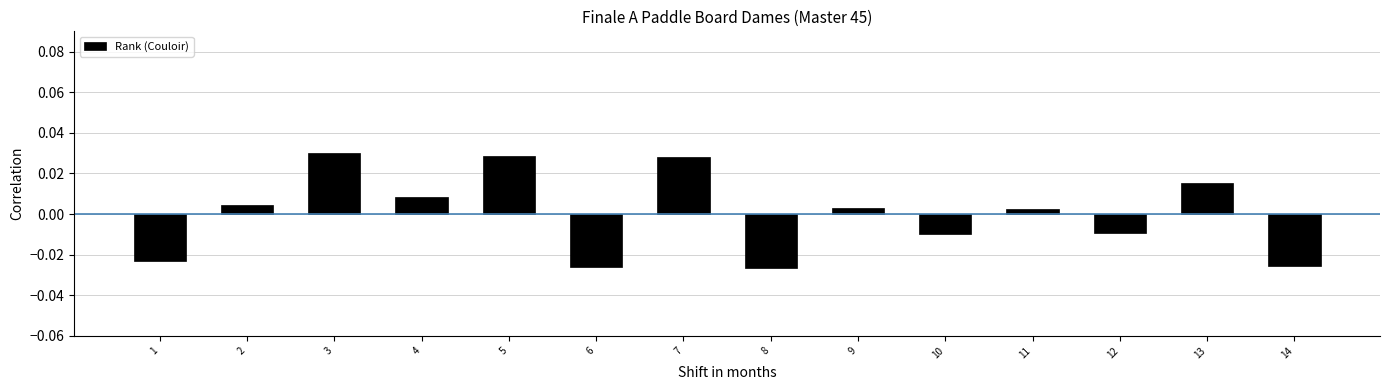

Is it true that the value at 5 is 0.0?

True